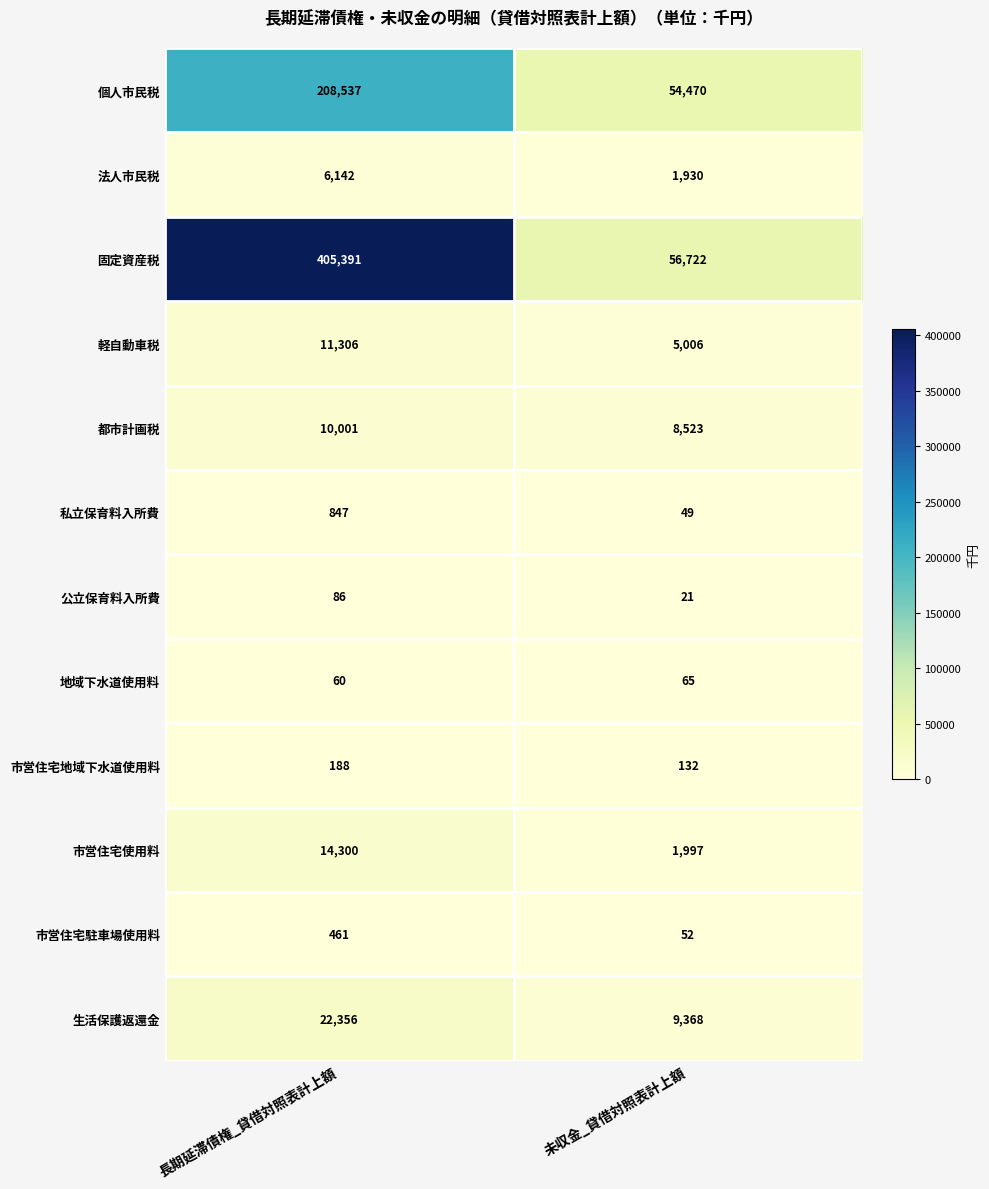

What is the difference between the maximum and minimum values in the 地域下水道使用料 series?

5